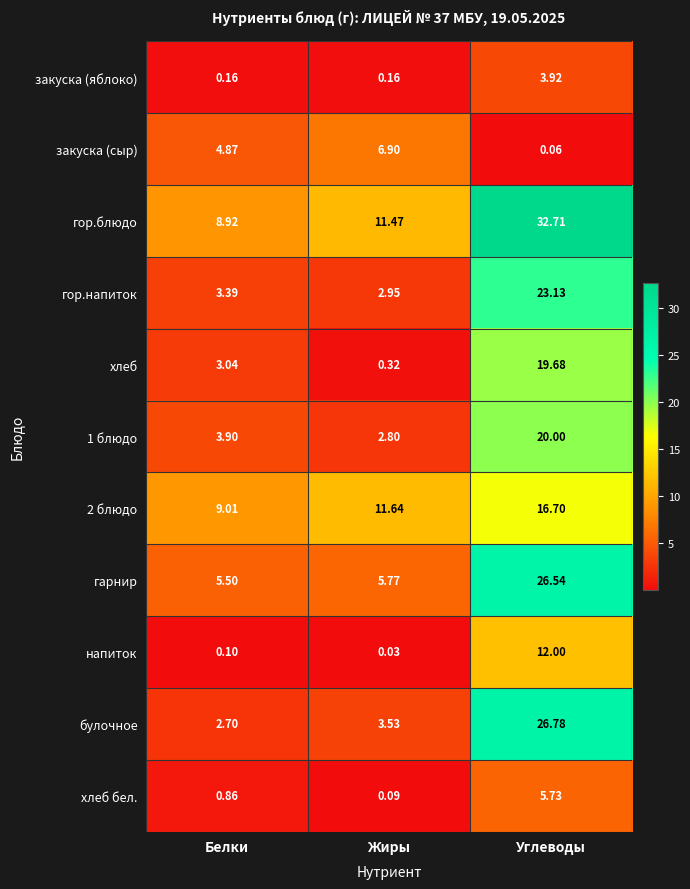

Rank the series at Углеводы from lowest to highest value.

закуска (сыр), закуска (яблоко), хлеб бел., напиток, 2 блюдо, хлеб, 1 блюдо, гор.напиток, гарнир, булочное, гор.блюдо